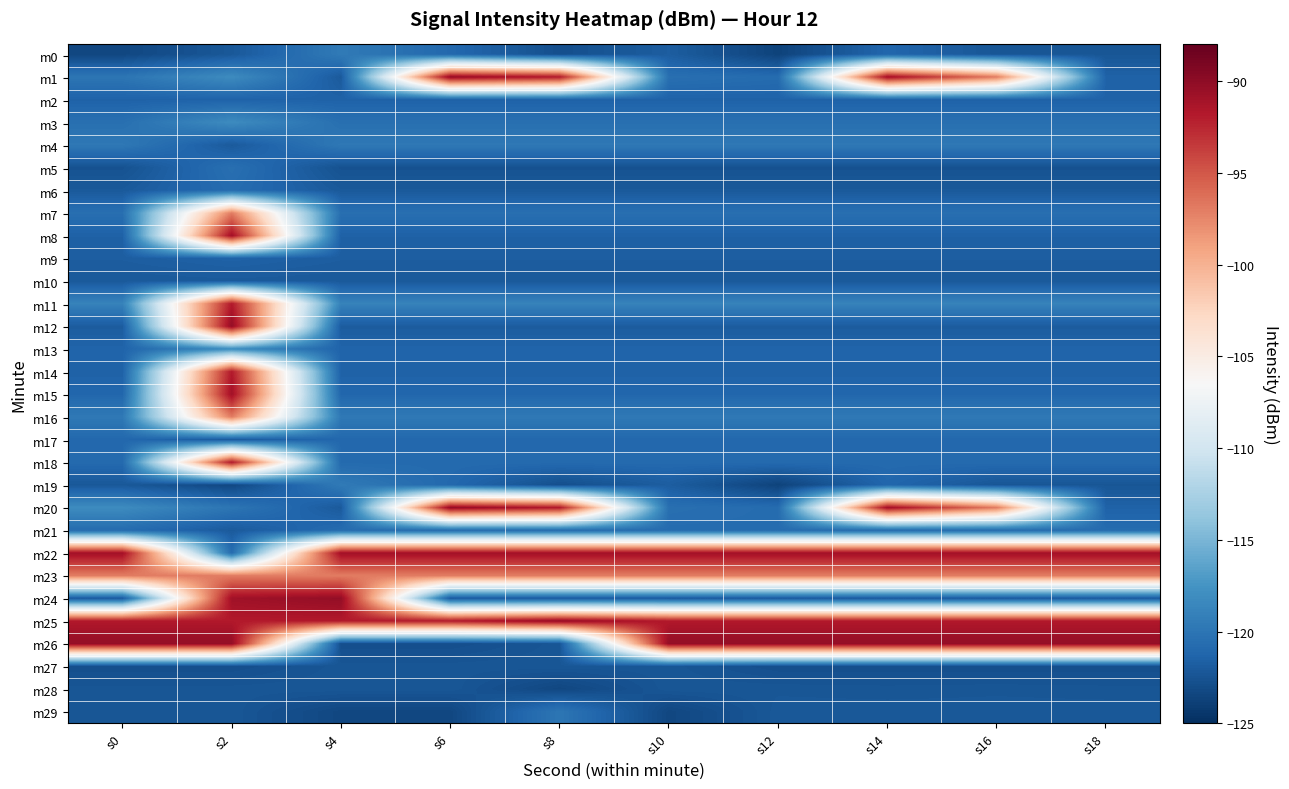

Rank the series at s16 from lowest to highest value.

m27, m5, m0, m19, m28, m29, m10, m6, m24, m12, m9, m8, m14, m2, m13, m15, m17, m18, m21, m7, m3, m4, m16, m11, m1, m20, m23, m25, m22, m26